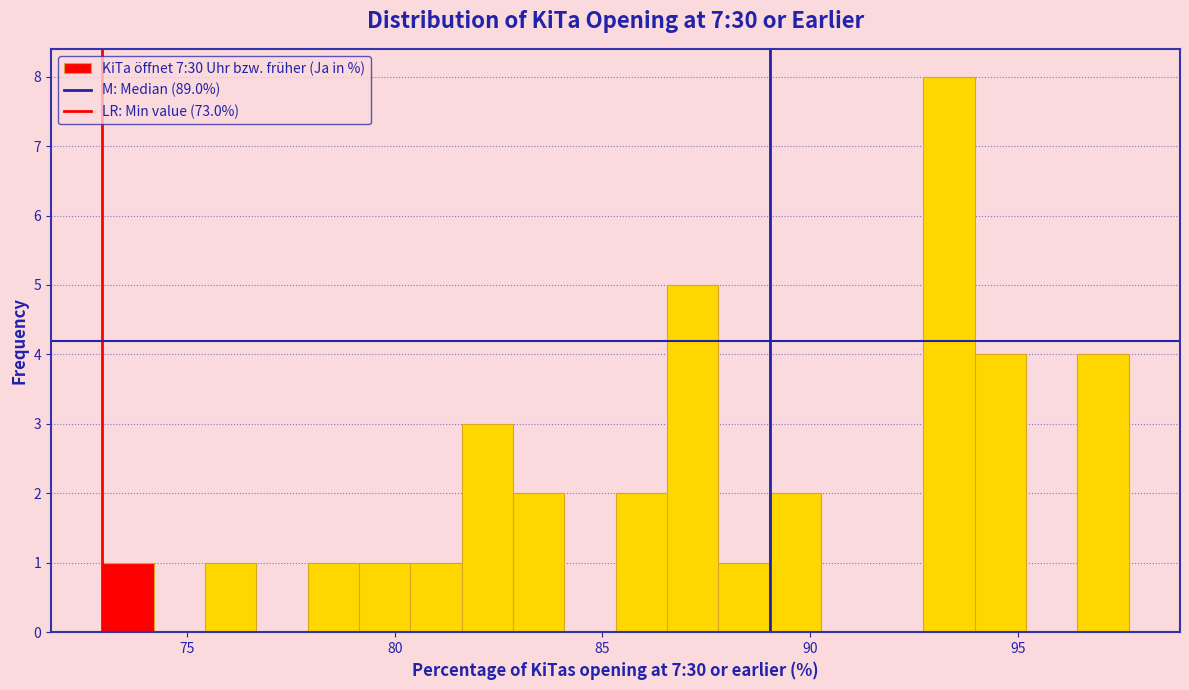

Read against the x-axis, roughly where is the centre of the tallest bar?

93.5